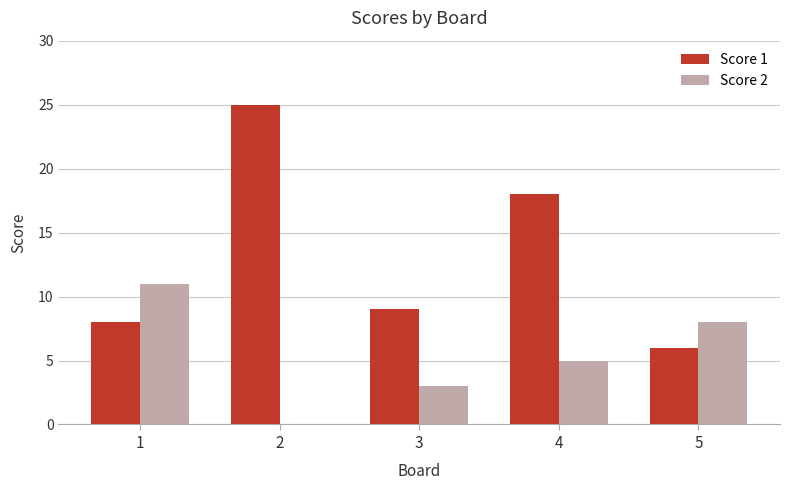

True or false: Score 1 has a value of 14 at 1.

False